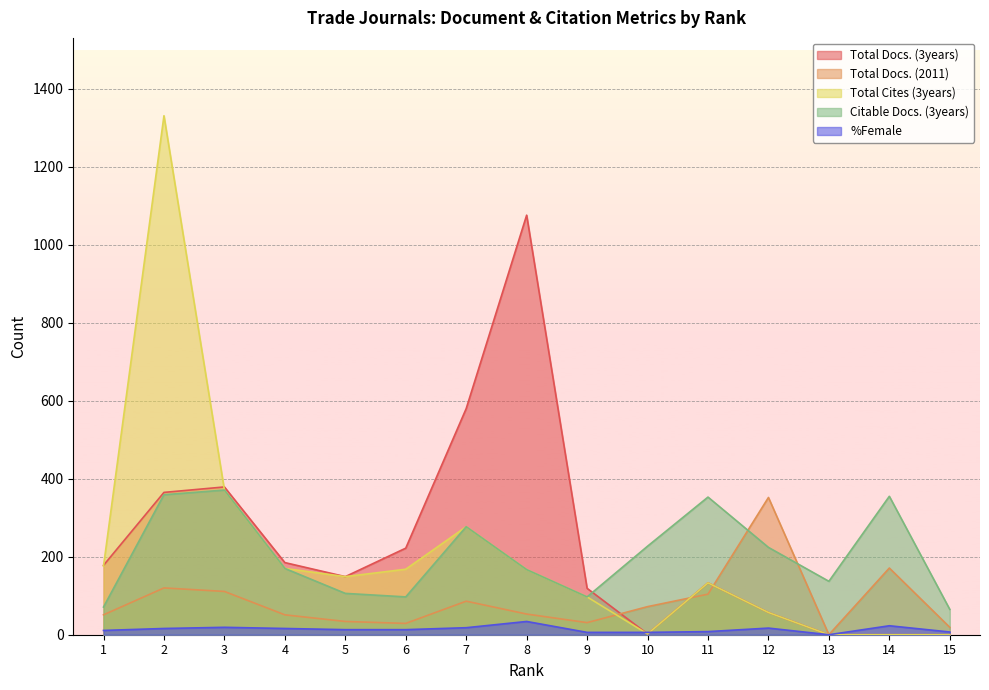

Is it true that Total Docs. (3years) equals 58 at 1?

False